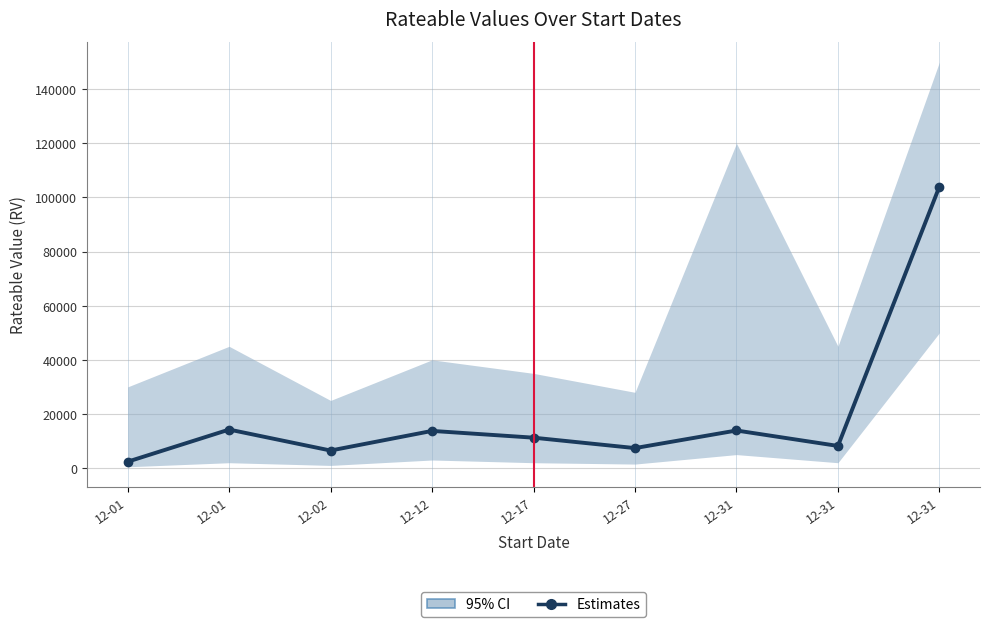

Rank the categories by value from lowest to highest.

12-01, 12-02, 12-27, 12-31, 12-17, 12-12, 12-31, 12-01, 12-31